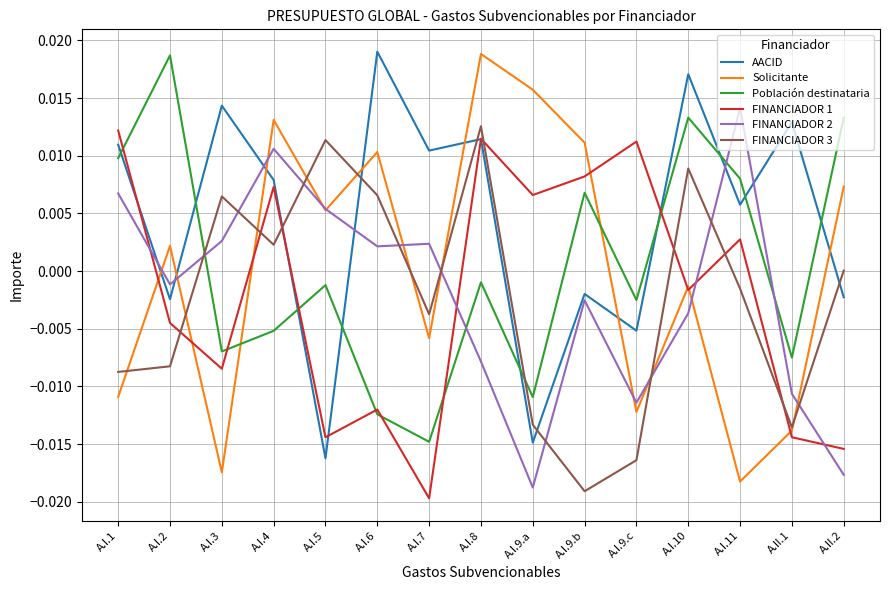

What are all the series names shown in the legend?

AACID, Solicitante, Población destinataria, FINANCIADOR 1, FINANCIADOR 2, FINANCIADOR 3